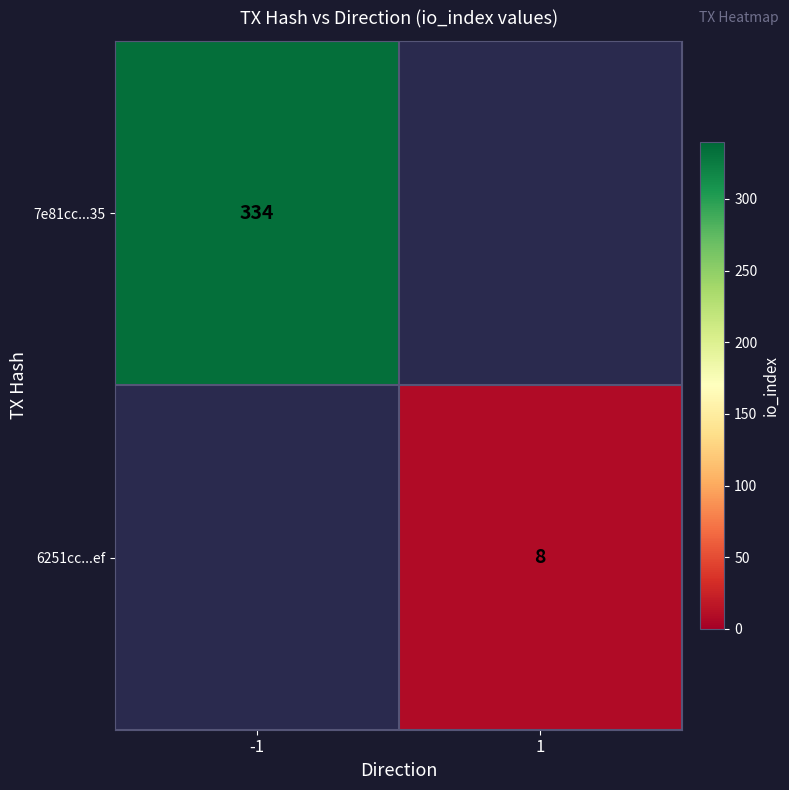

The value of 7e81cc...35 at -1 is 150. True or false?

False